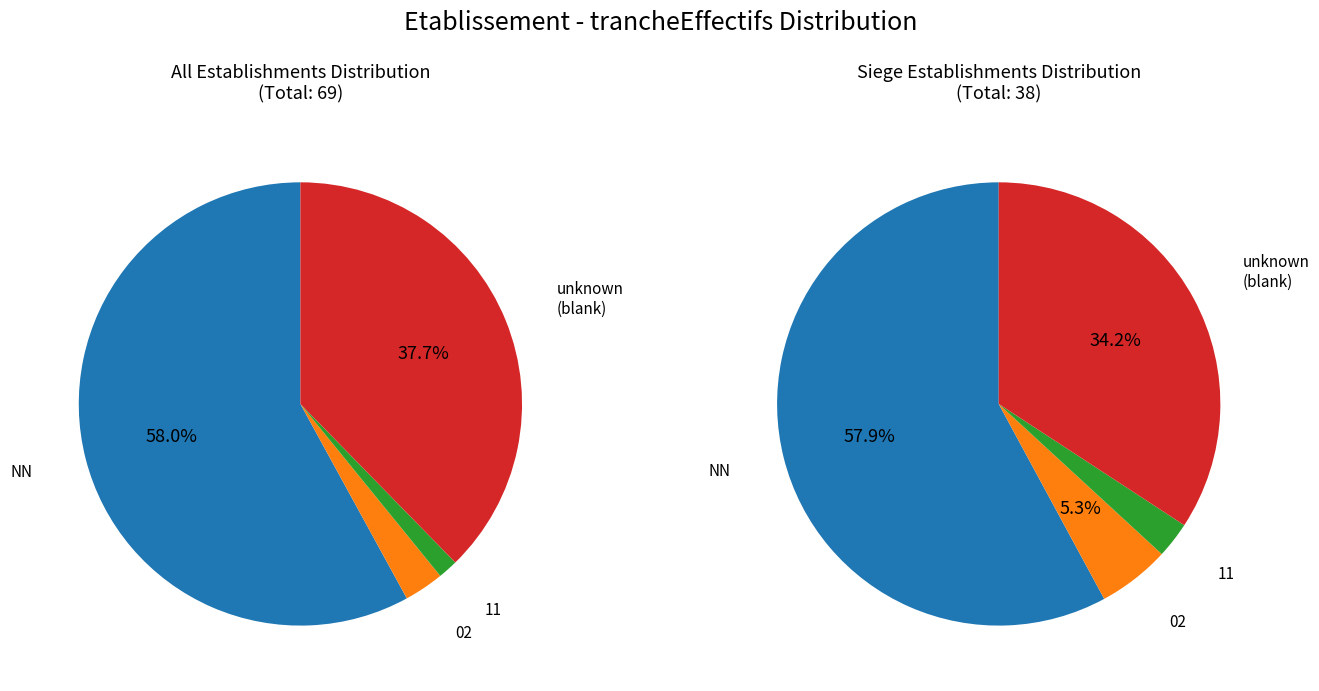

The NN slice represents 46% of the pie. True or false?

False